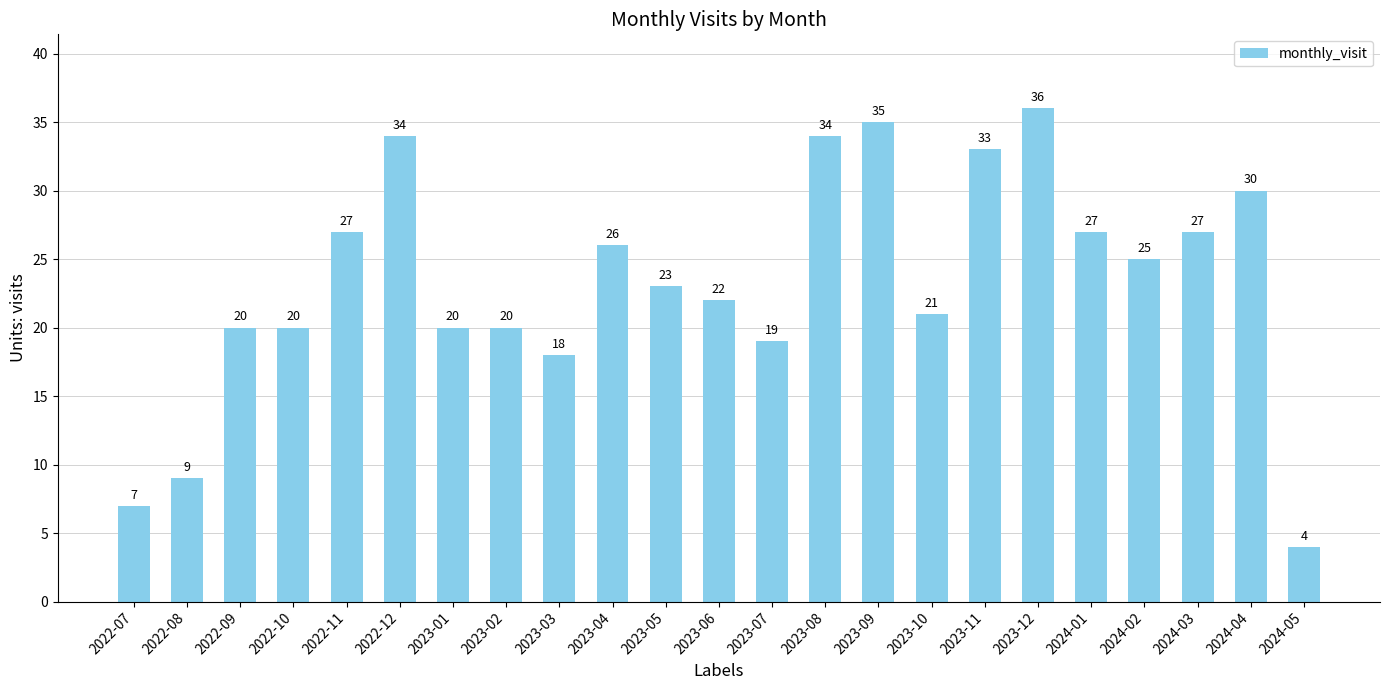

At which label does the data first exceed 23?

2022-11